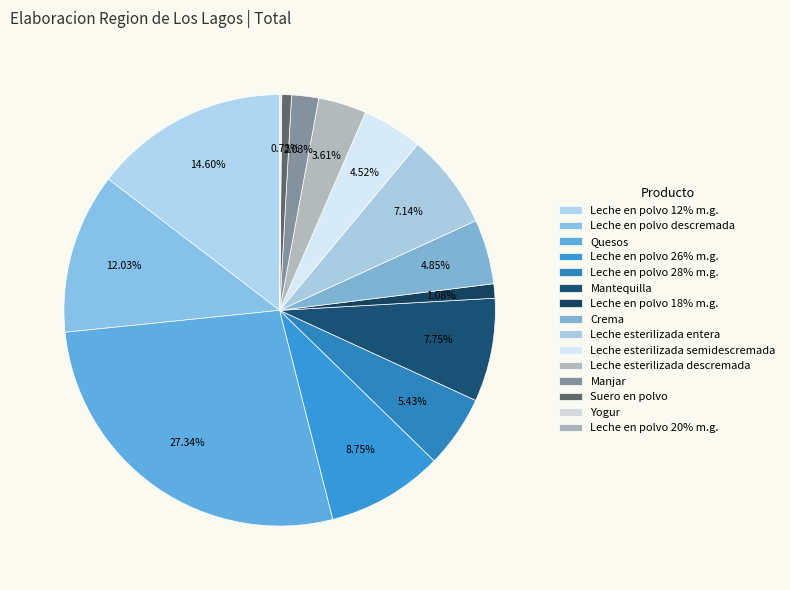

Which slice is the largest?

Quesos